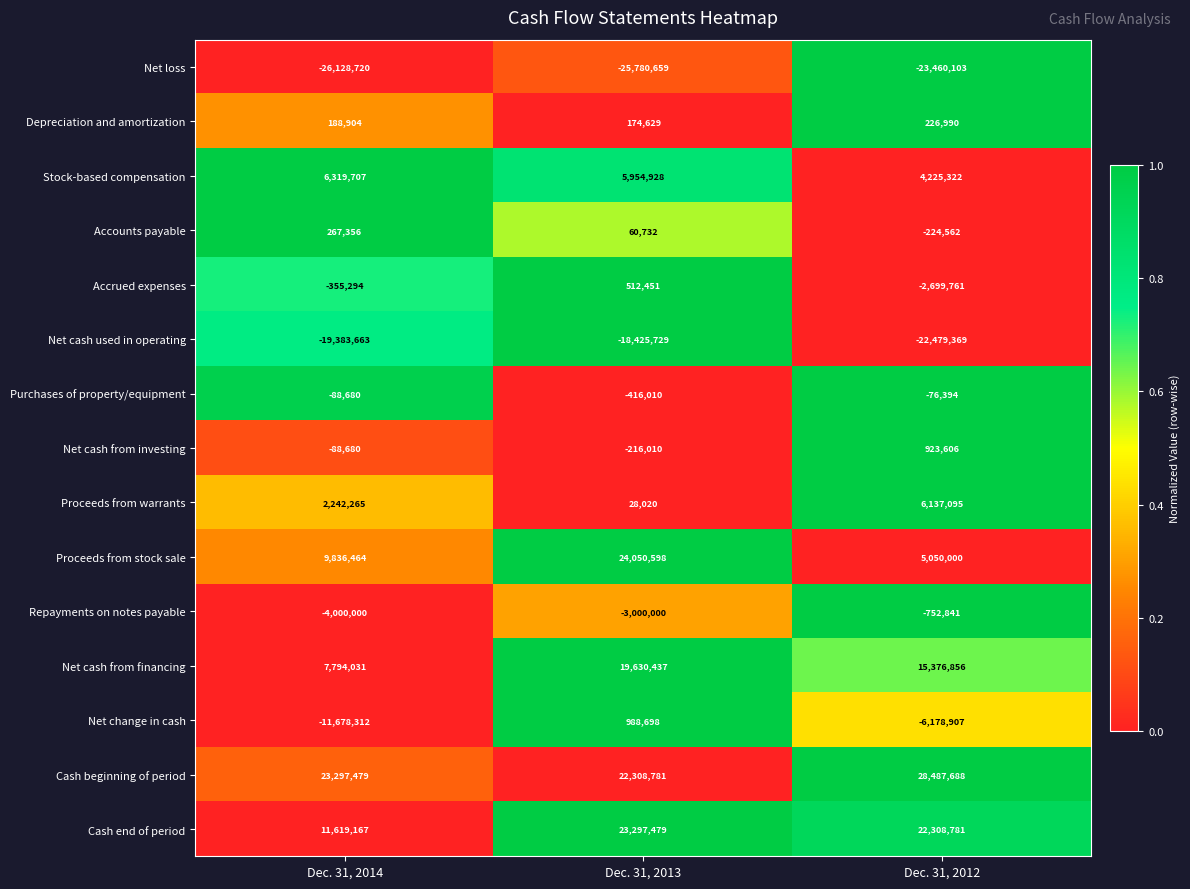

What is the highest value of the Proceeds from stock sale series?

24050598